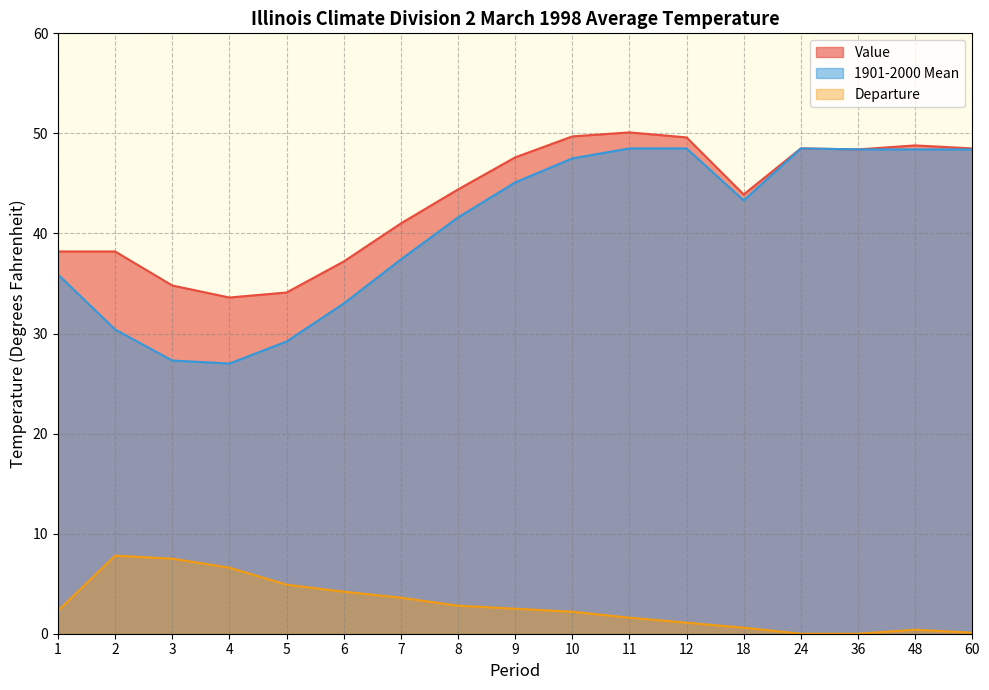

How many lines are shown in the chart?

3